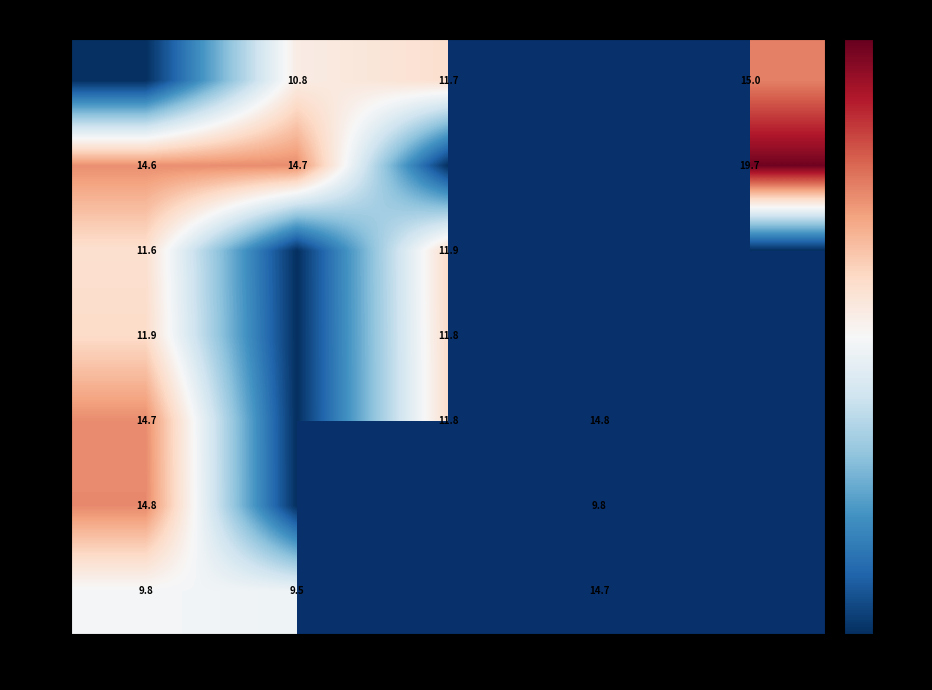

Is it true that Fri equals 14.7 at W1?

True